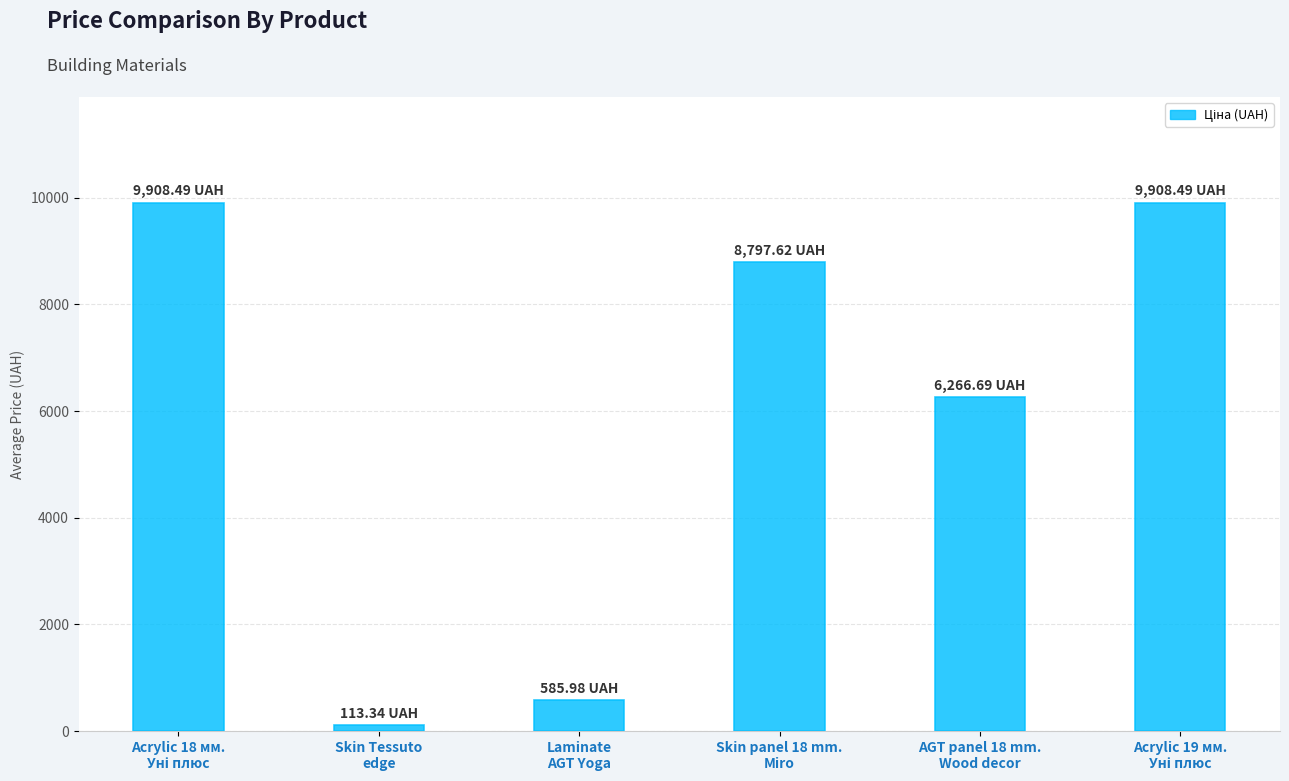

What is the average value?

5930.1